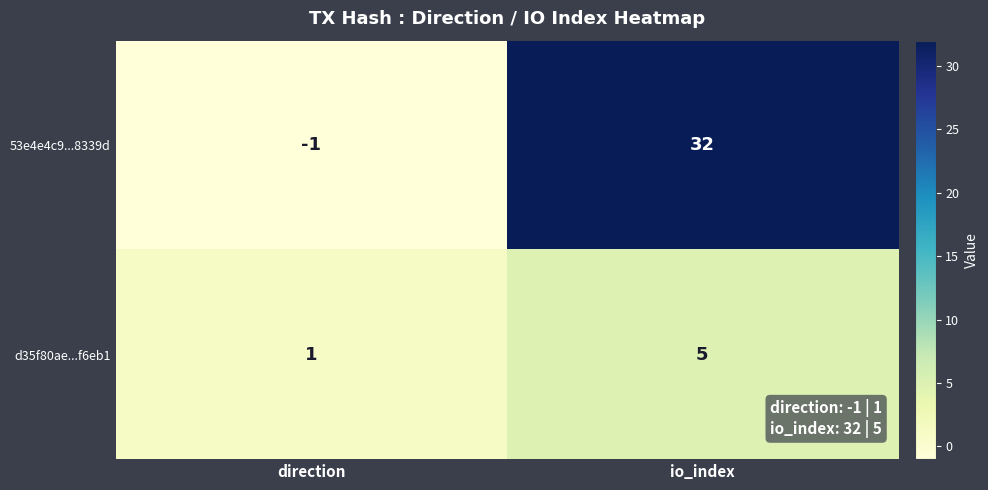

The value of d35f80ae...f6eb1 at io_index is 5. True or false?

True